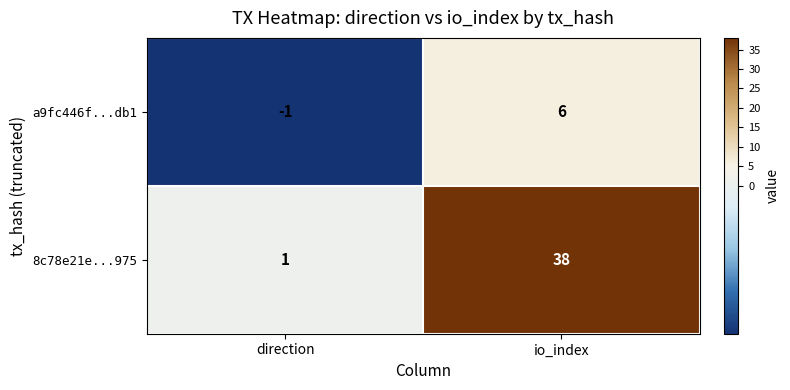

What is the maximum value shown in the chart?

38